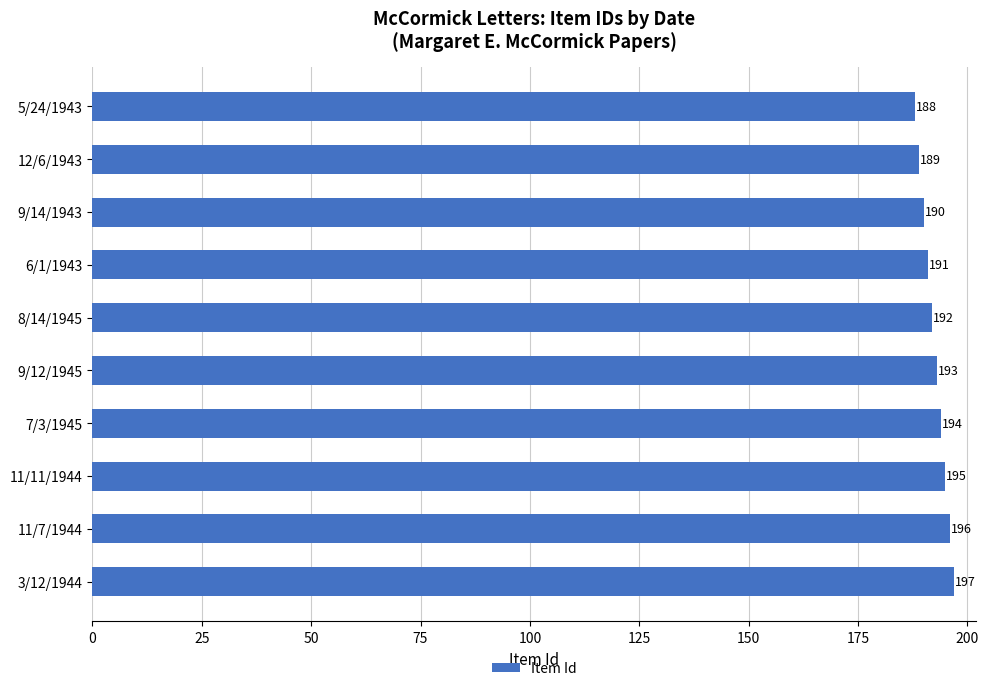

Approximately how many times larger is the value at 3/12/1944 compared to 9/14/1943?

1.0